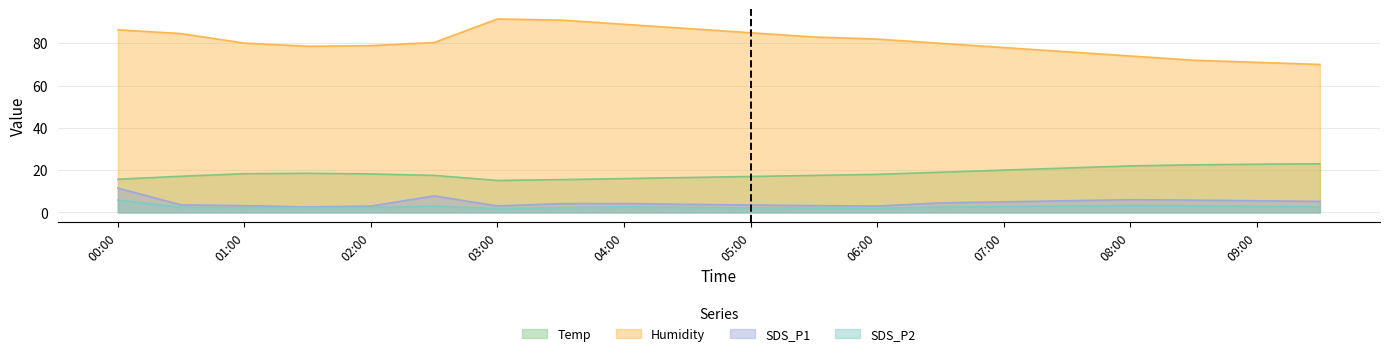

Between 00:00 and 08:30, which is larger?

08:30